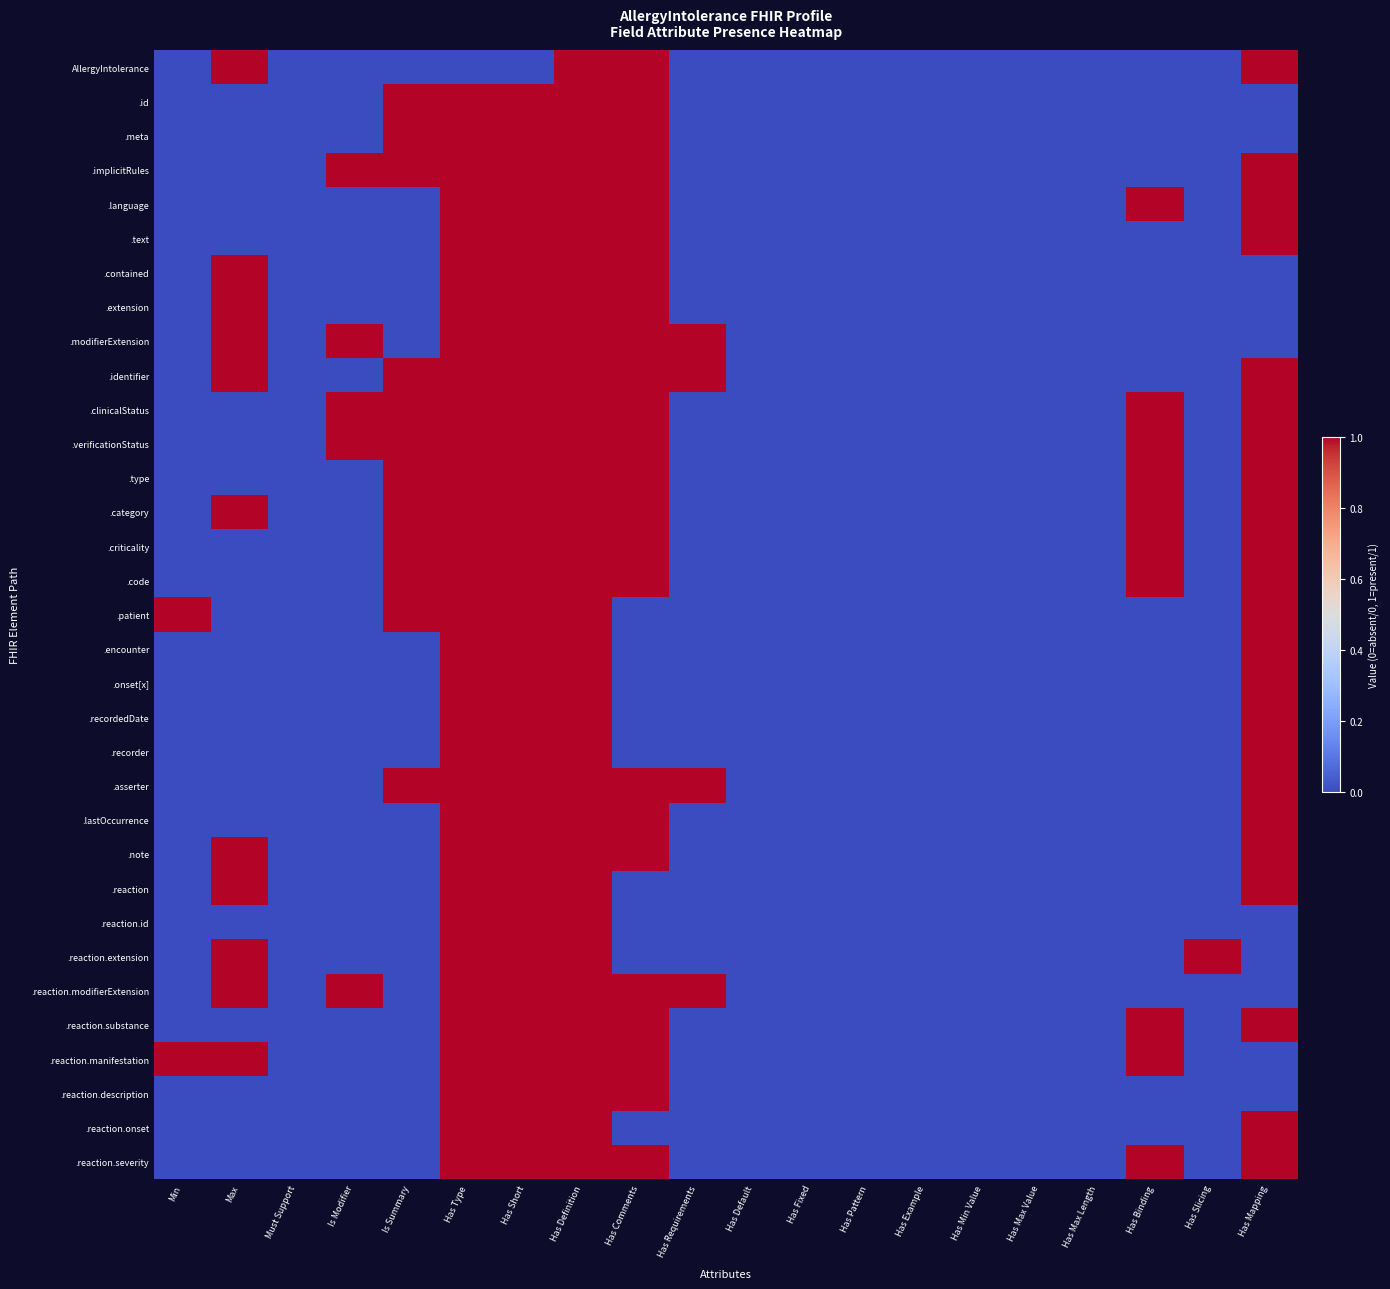

Between Has Pattern and Has Requirements, which is larger?

Has Pattern